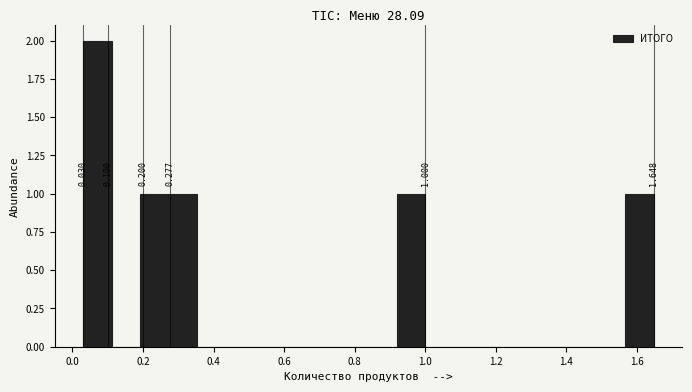

Which range on the x-axis has the tallest bar?

0.04 to 0.12